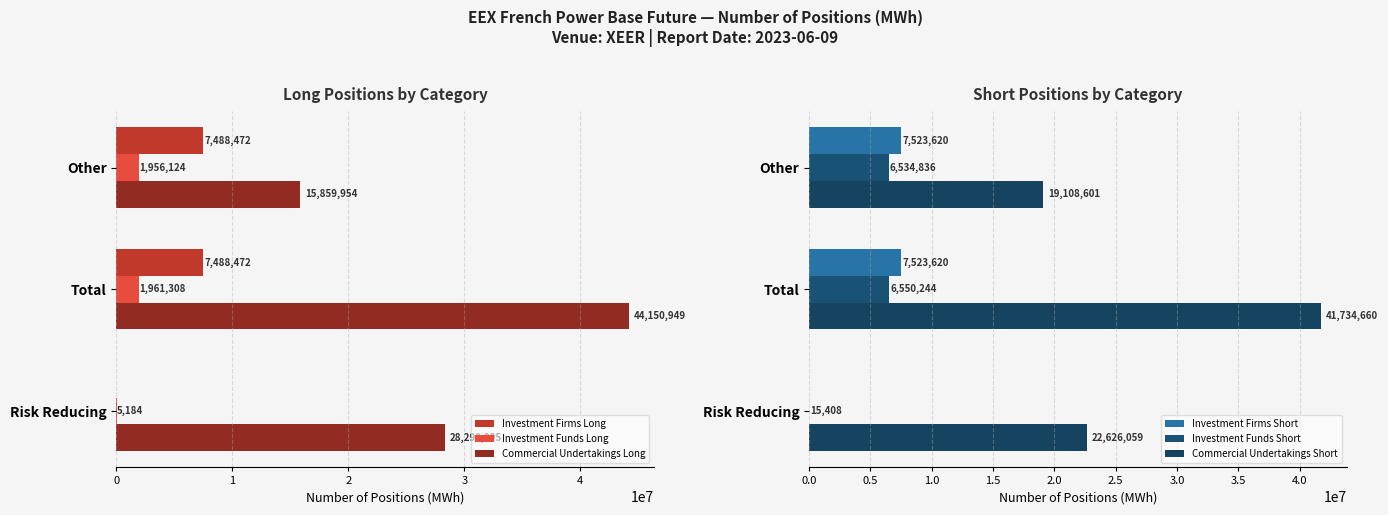

How many data points does each series have?

3